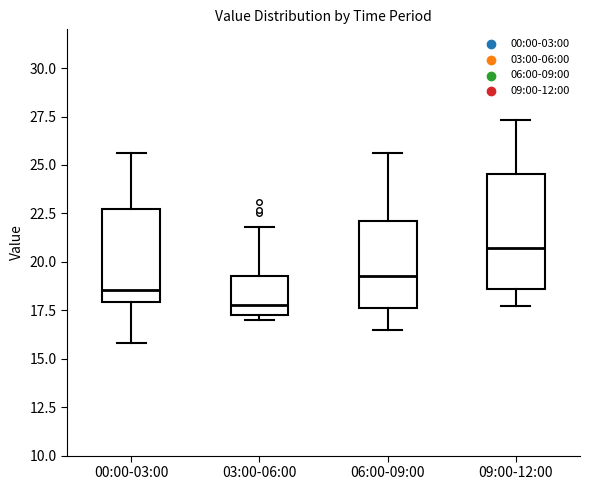

Which box's median line is the highest?

09:00-12:00